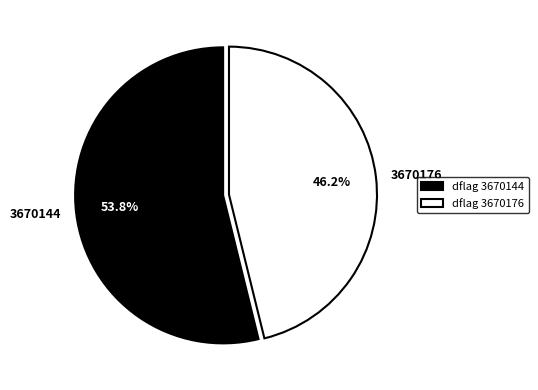

What portion of the pie excludes 3670144?

46.2%